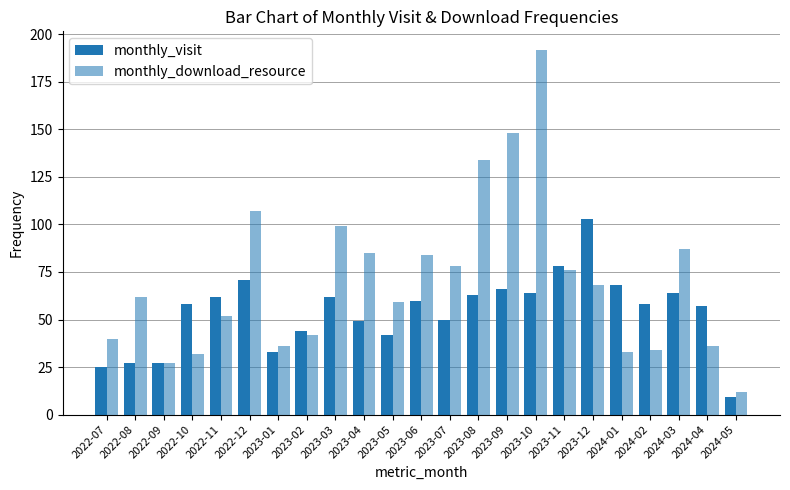

Does the chart contain stacked bars?

No